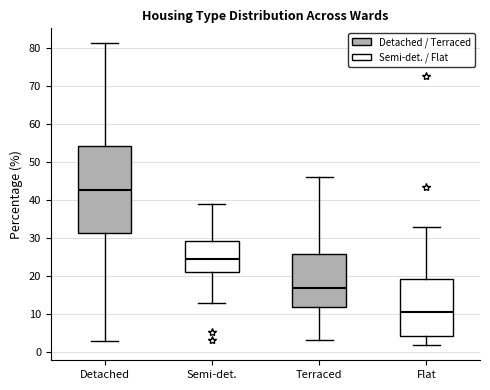

Reading left to right, transcribe this box plot: for each box, give where its median line is, the range the box spans, and where its two whiskers end, as read against the y-axis. The values are not printed on the chart, so give them approximately, as read against the axis.

Detached: median 43, box 31 to 54, whiskers 3 to 81
Semi-det.: median 24, box 21 to 29, whiskers 13 to 39
Terraced: median 17, box 12 to 26, whiskers 3 to 46
Flat: median 10, box 4 to 19, whiskers 2 to 33